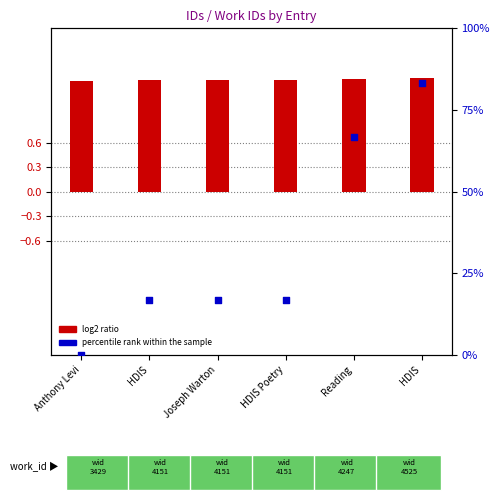

What are all the series names shown in the legend?

log2 ratio, percentile rank within the sample